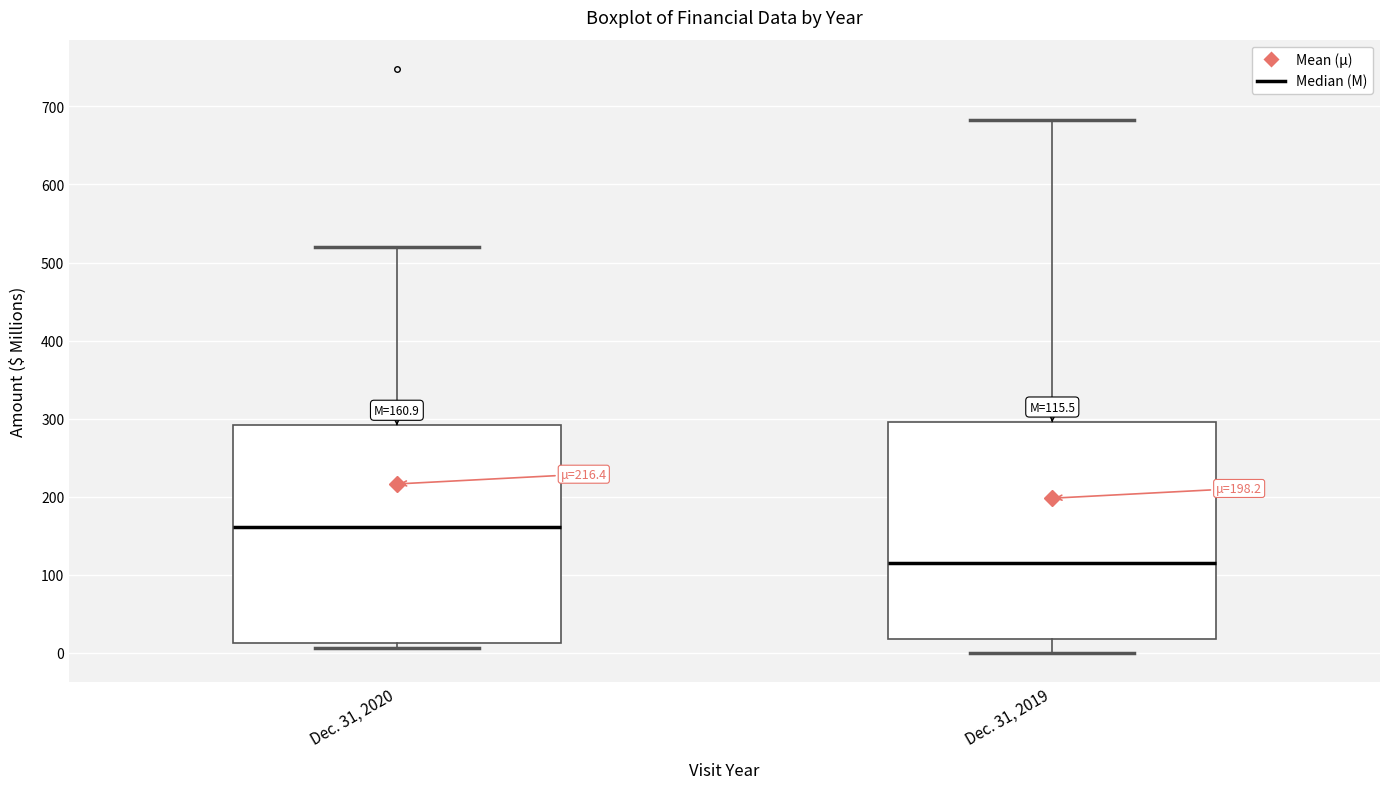

Which box's median line is the lowest?

Dec. 31, 2019